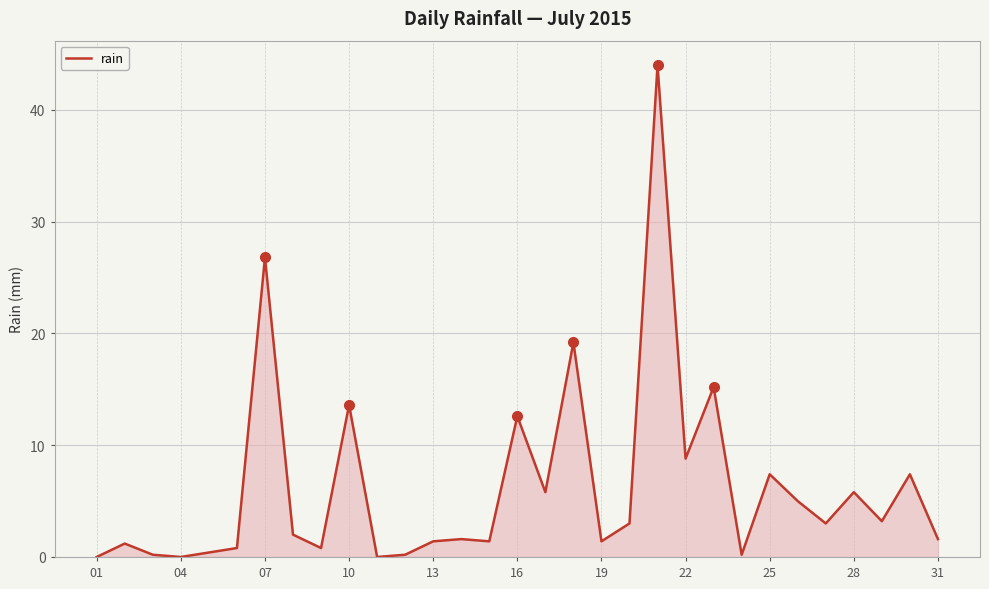

What is the greatest value displayed?

44.0